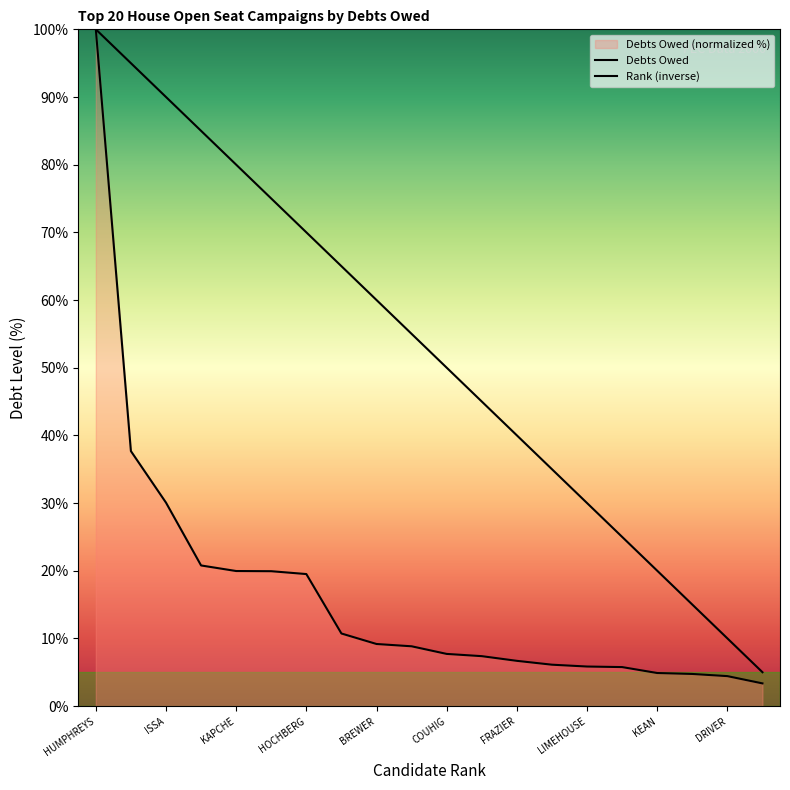

How many lines are shown in the chart?

2